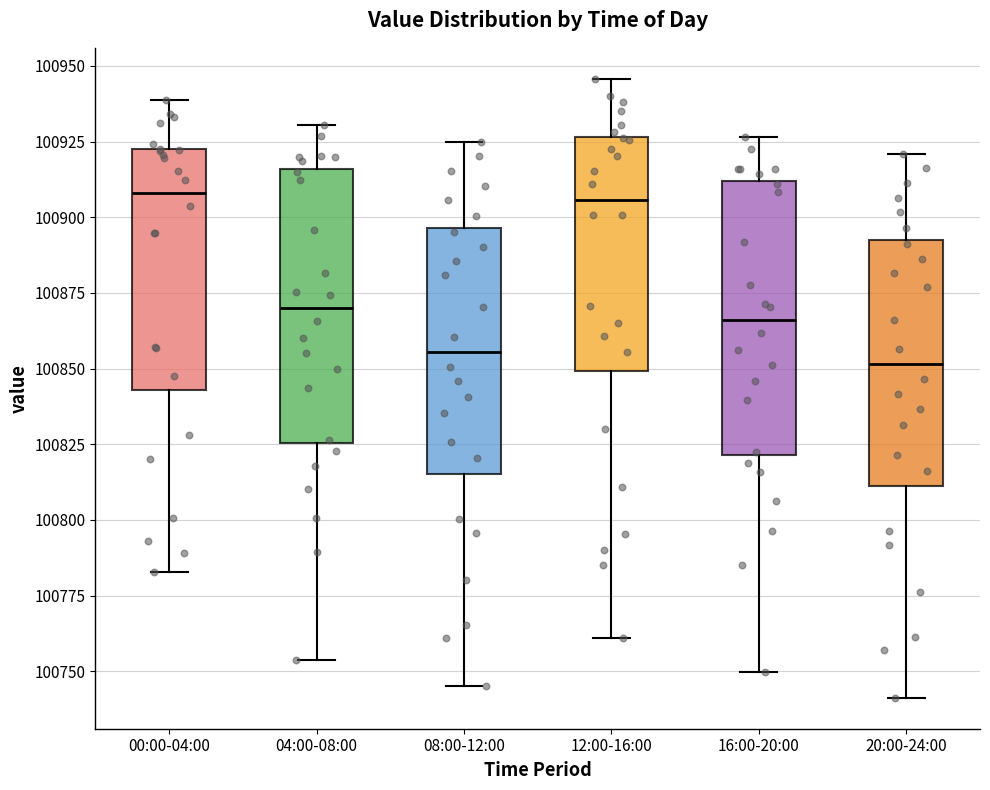

Where does the median line of the box for 12:00-16:00 sit on the y-axis? The values are not printed on the chart, so give them approximately, as read against the axis.

100905